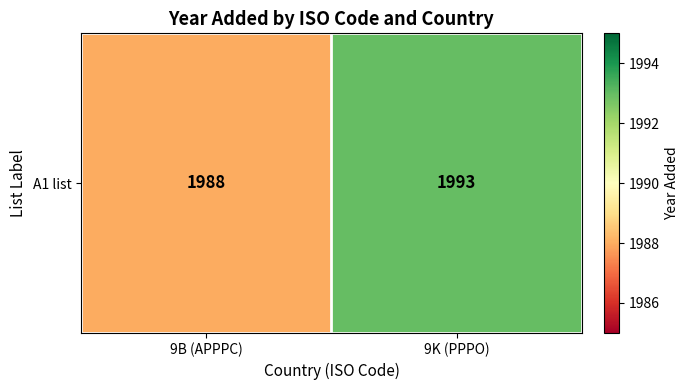

What is the minimum value shown in the chart?

1988